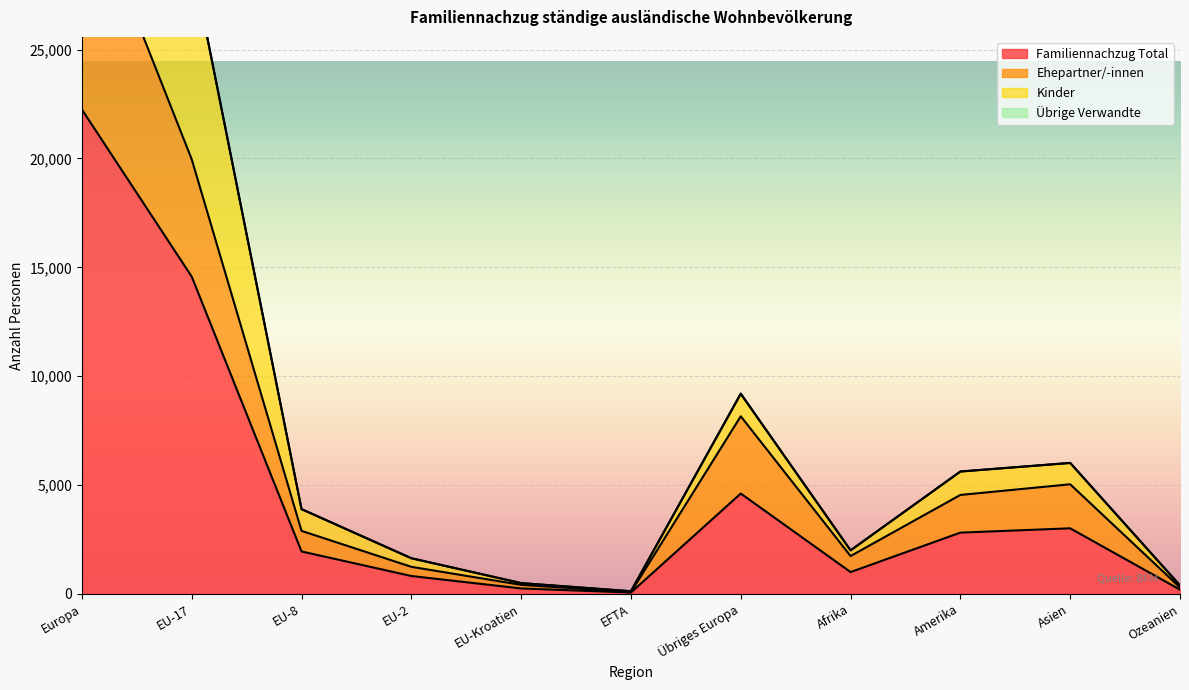

Between Übriges Europa and EU-17, which is larger?

EU-17